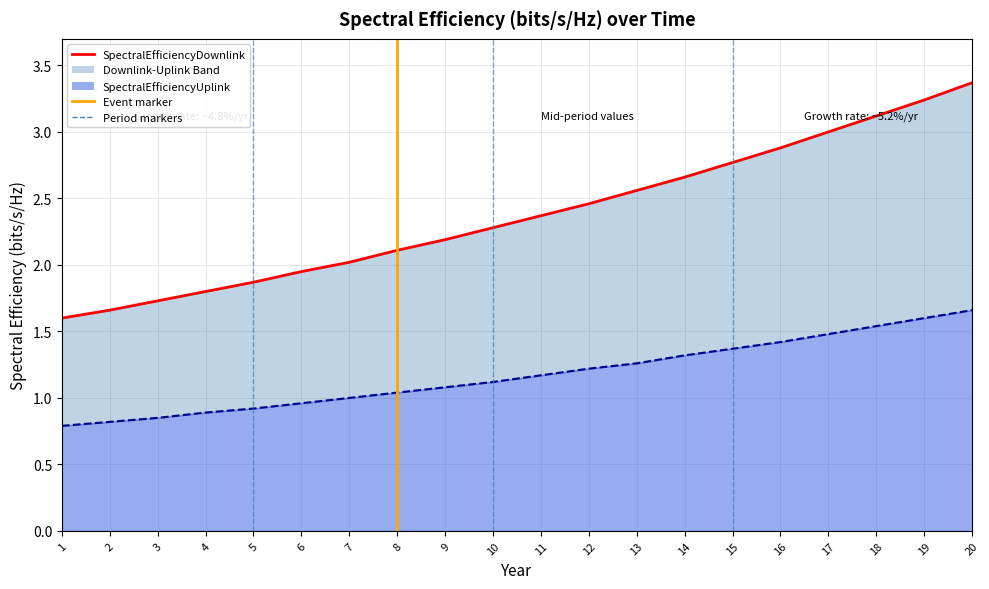

At which label is SpectralEfficiencyDownlink closest to 2?

7